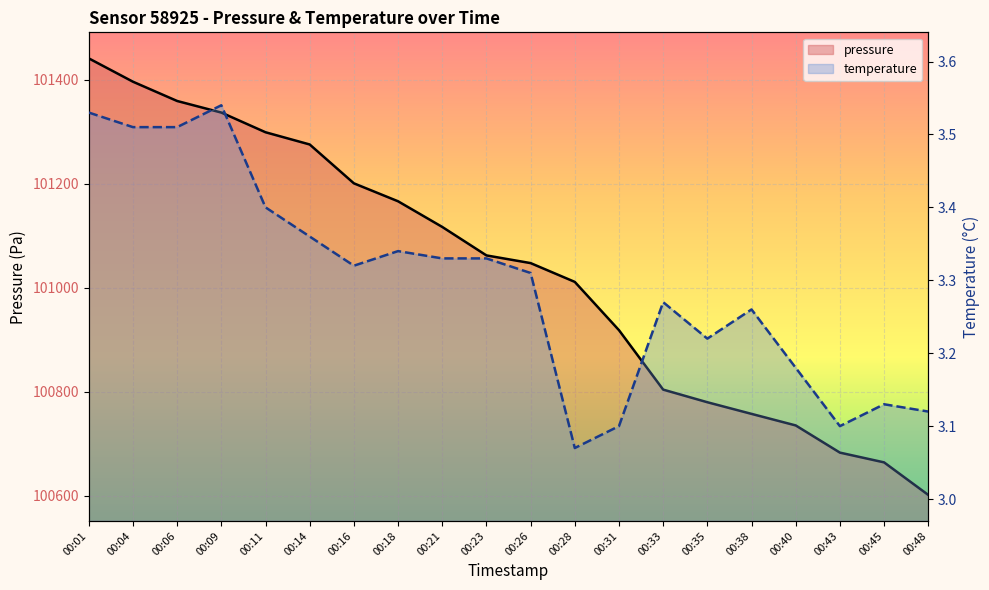

List the series in order of their overall mean, highest first.

pressure, temperature